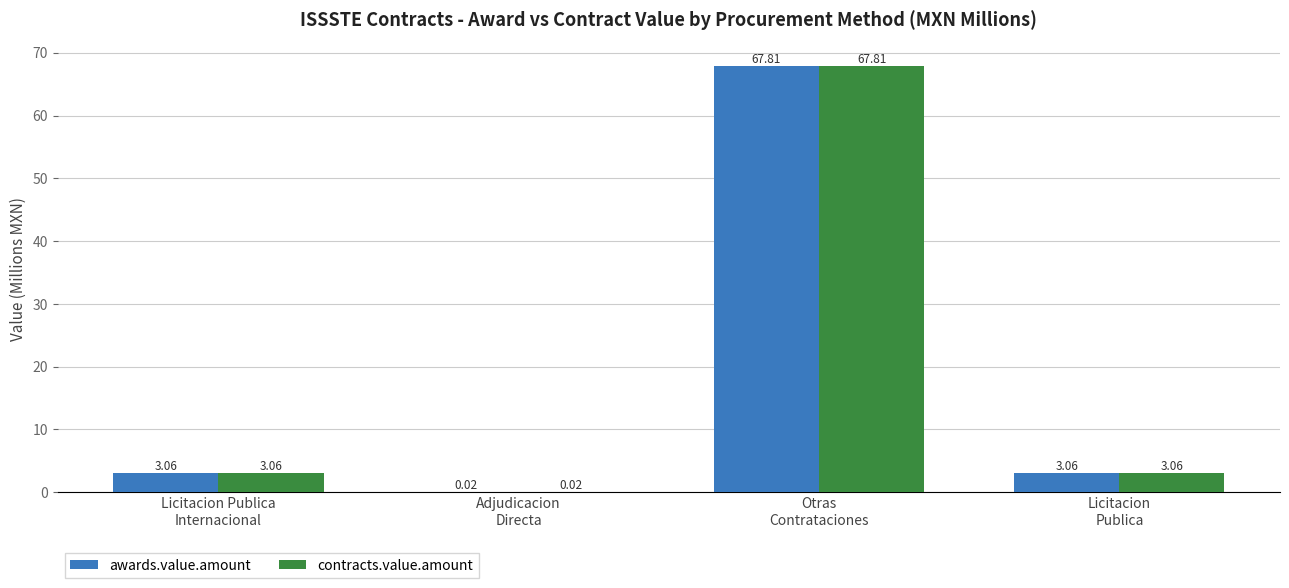

Does the chart contain stacked bars?

No